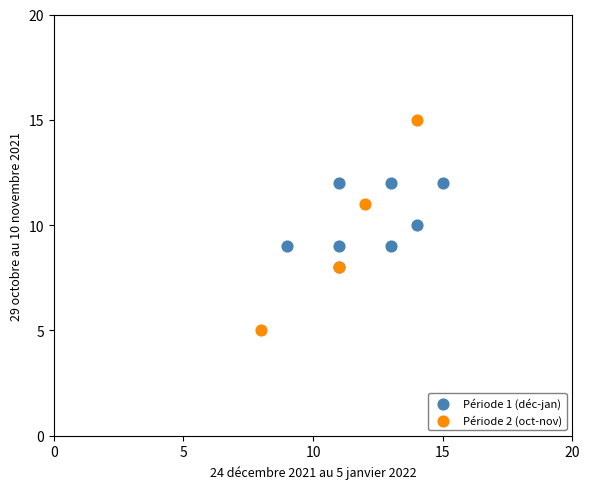

What are all the series names shown in the legend?

Période 1 (déc-jan), Période 2 (oct-nov)